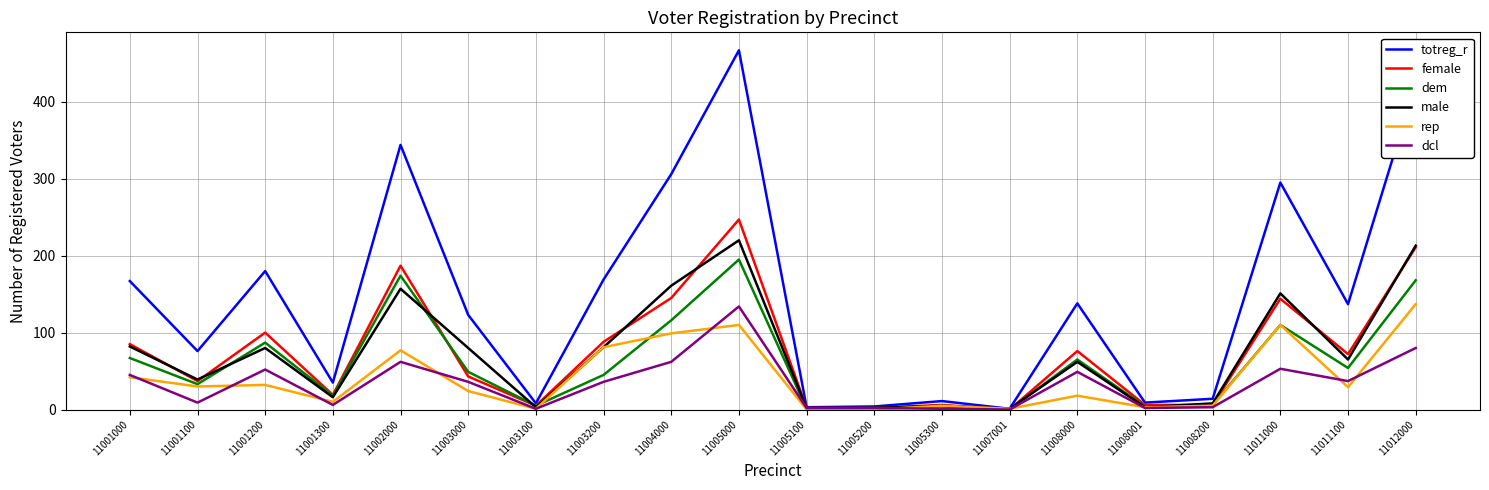

Where does the rep series first go above 29?

11001000